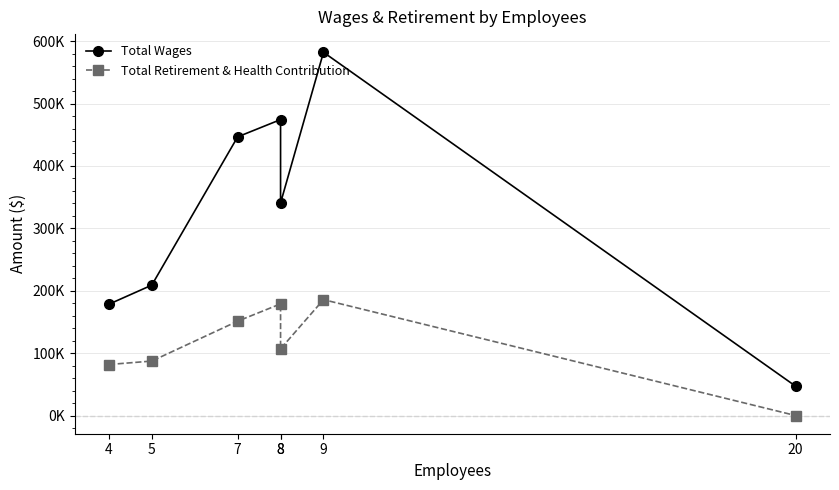

True or false: Total Wages and Total Retirement & Health Contribution cross at least once.

False